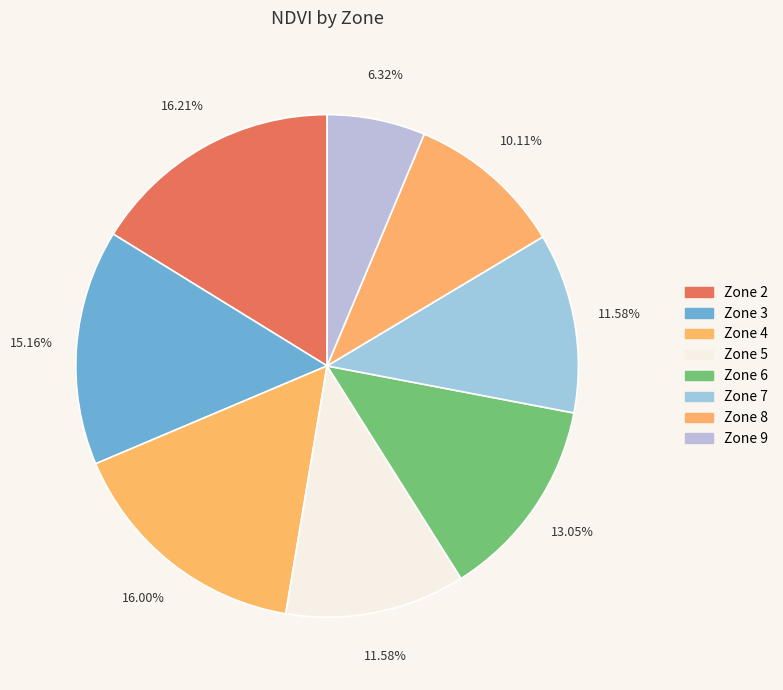

The Zone 5 slice represents 18% of the pie. True or false?

False